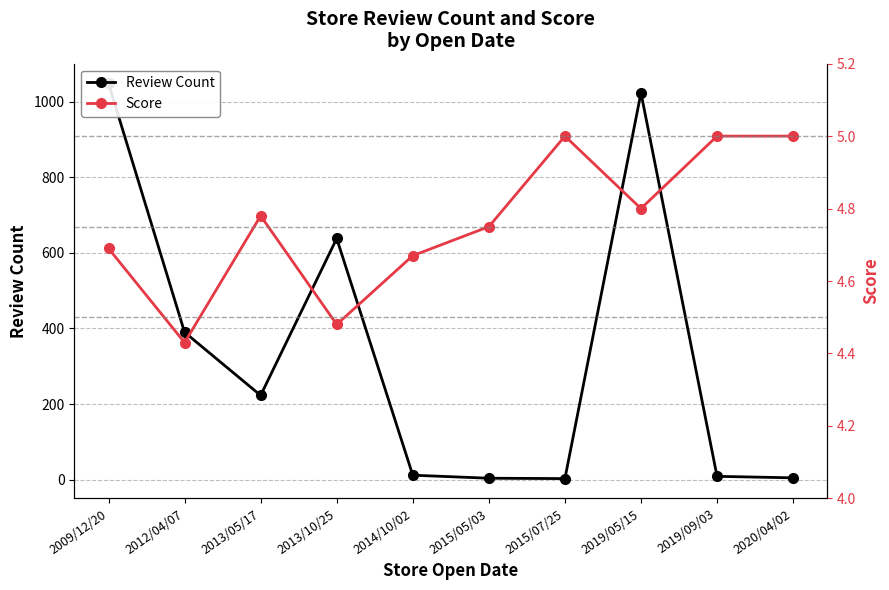

How many lines are shown in the chart?

2